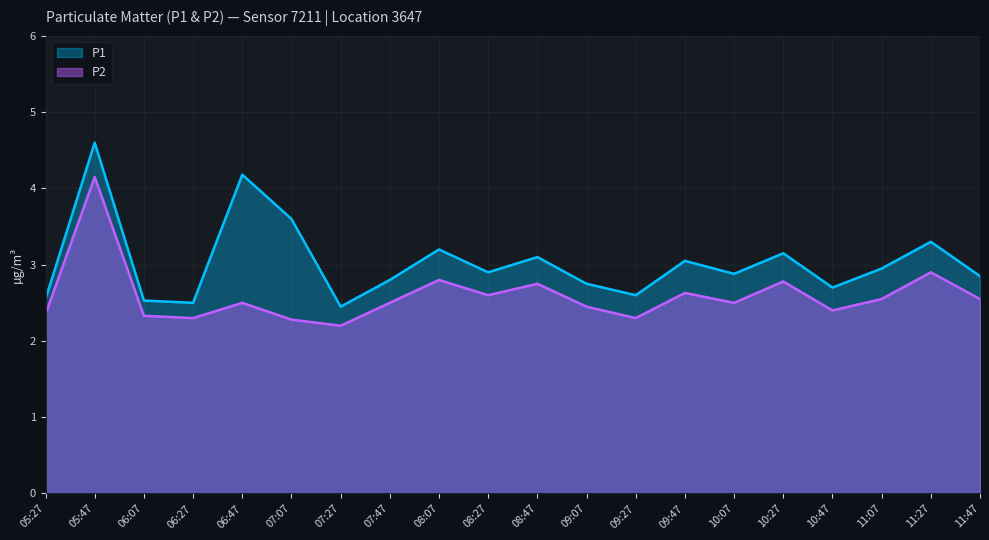

How many interior local peaks does the P1 series have?

7